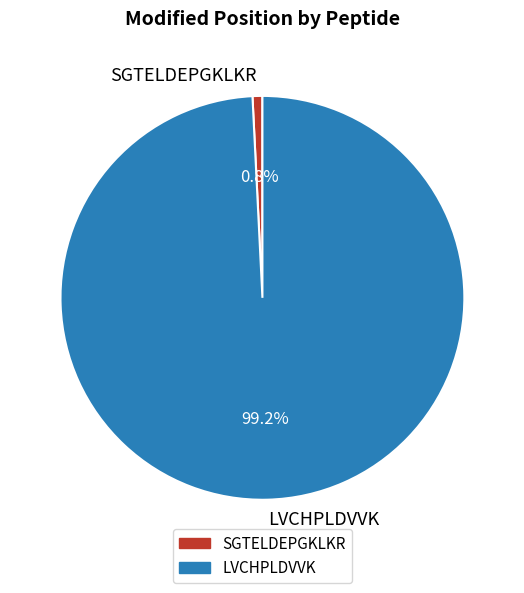

Is it true that SGTELDEPGKLKR is 1% of the pie?

True